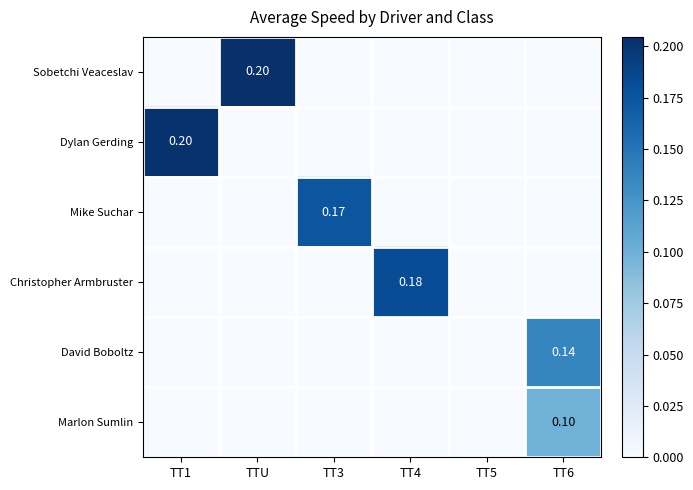

How many values in Dylan Gerding are above zero?

1